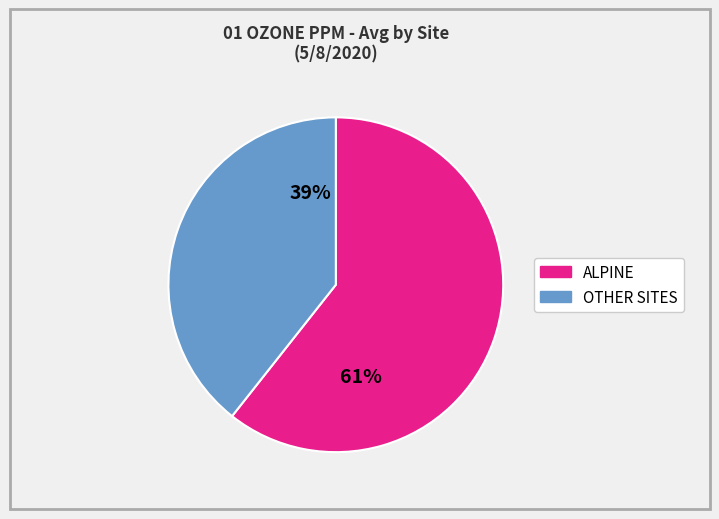

Is there any slice that represents more than half of the pie?

Yes